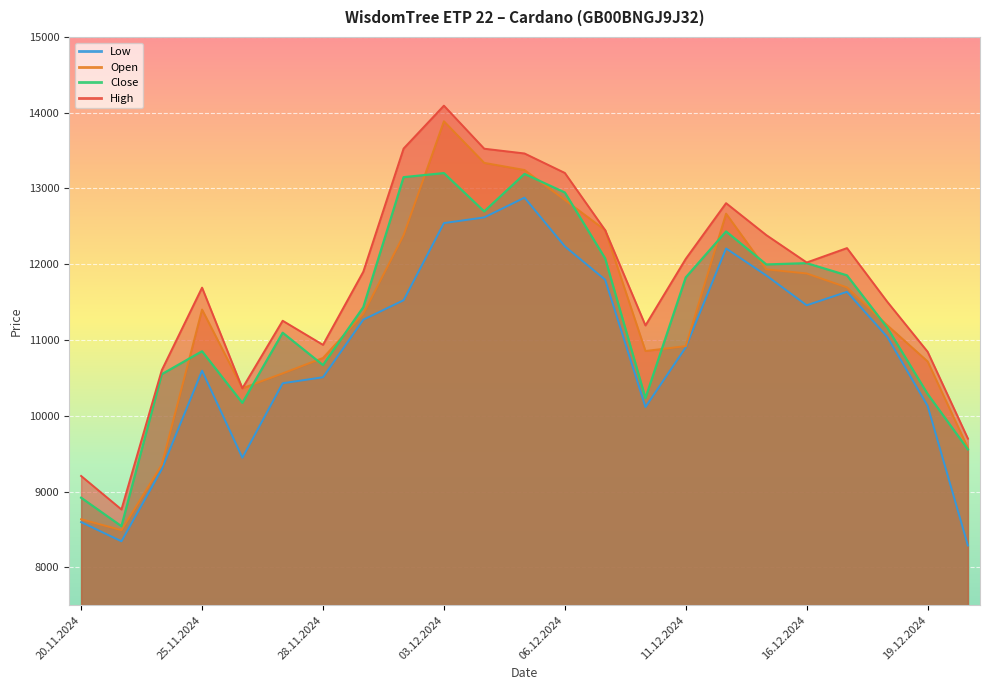

Is it true that Close equals 11853 at 17.12.2024?

True